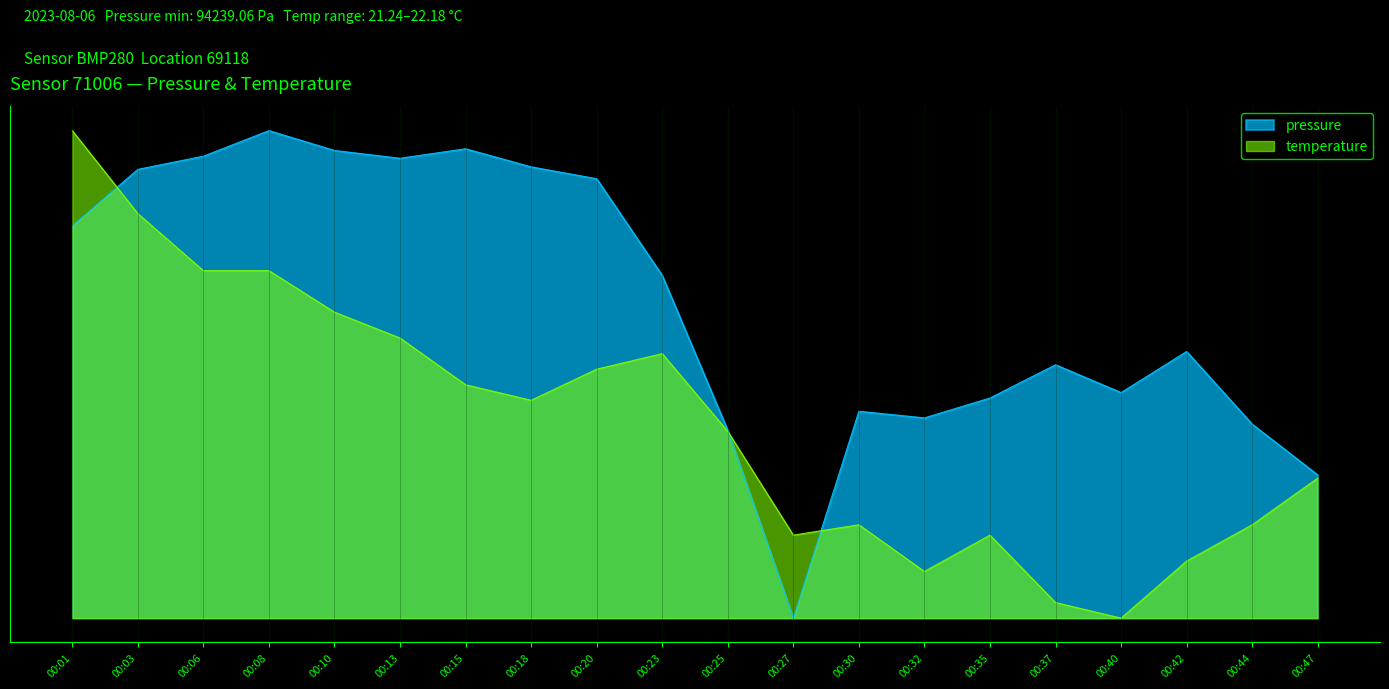

Which series changed the most between 00:03 and 00:27?

pressure